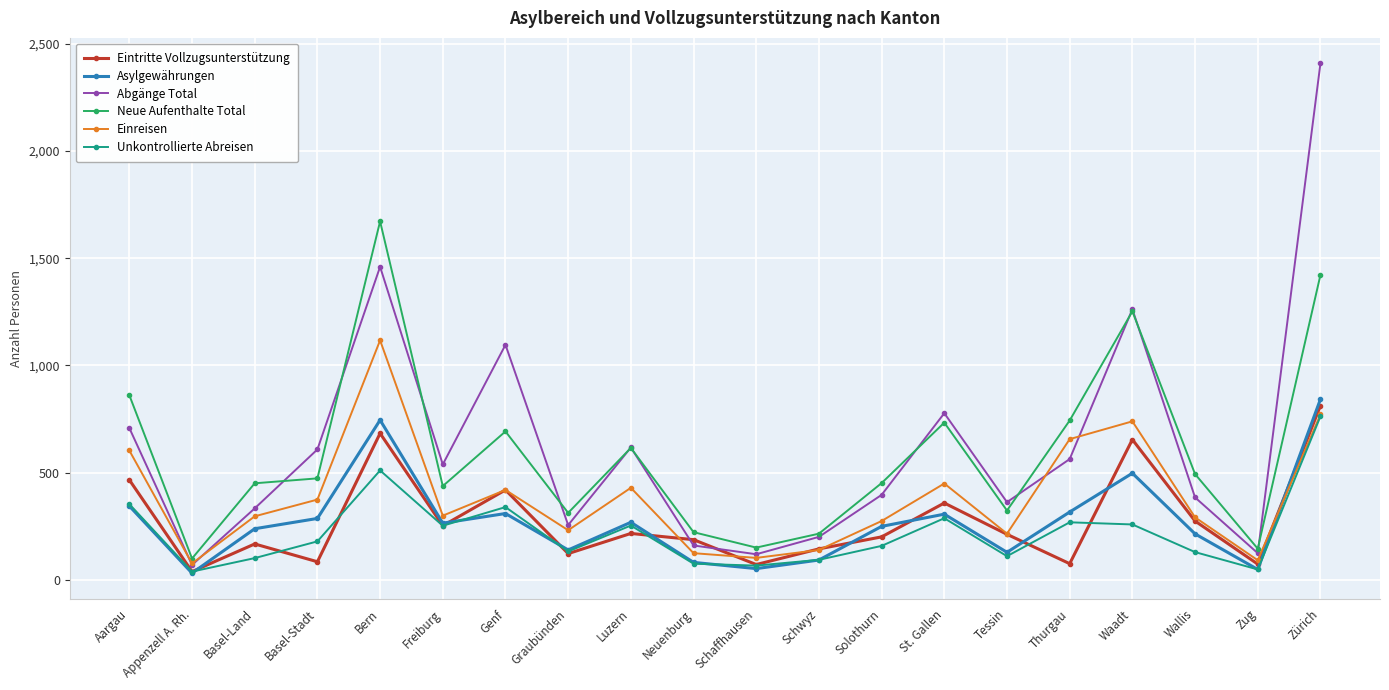

How many lines are shown in the chart?

6